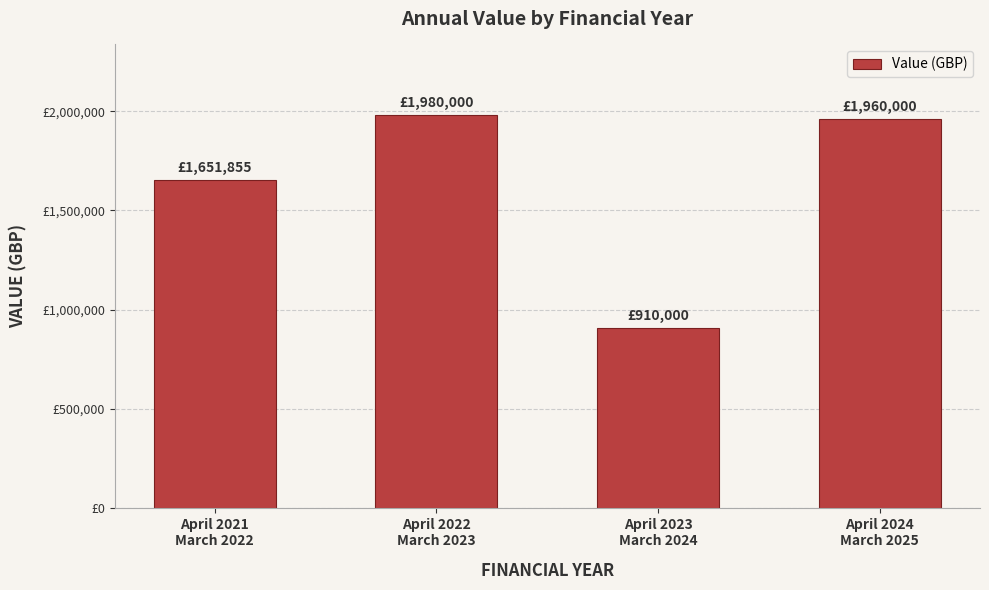

At which label does the data first exceed 1960000?

April 2022
March 2023